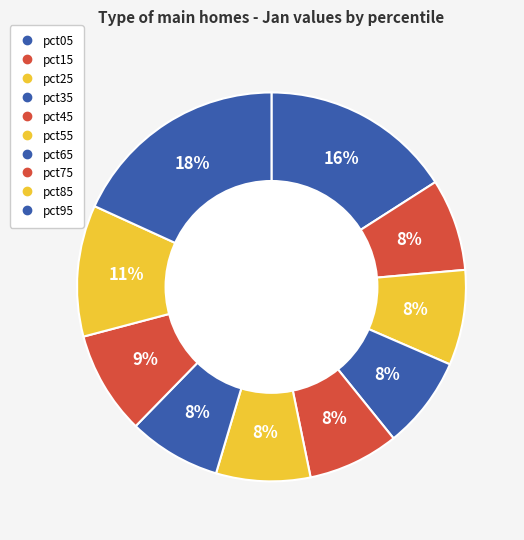

How many slices are in this pie chart?

10